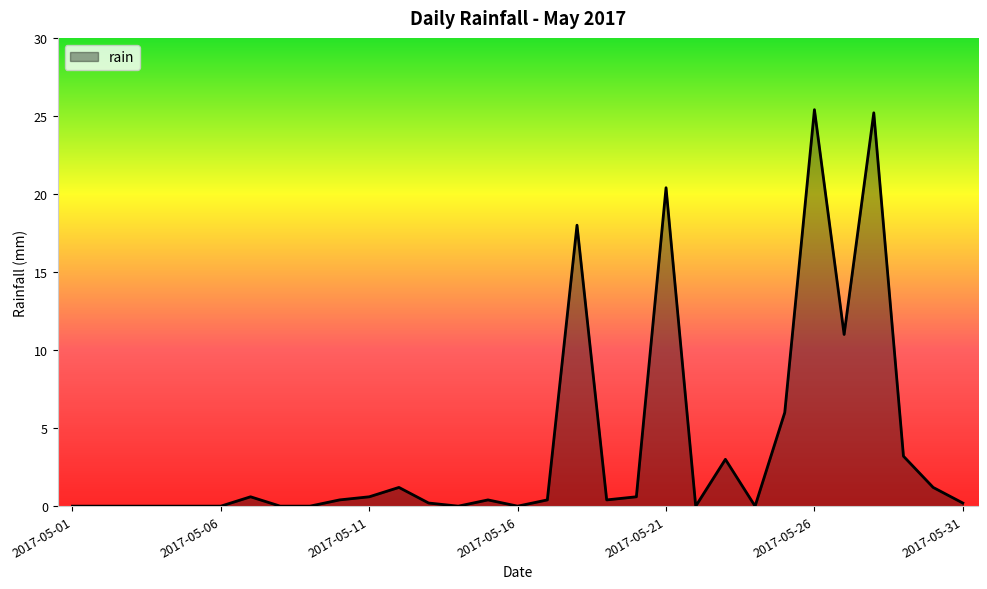

Reading left to right, what are all the values shown in this chart?

0.0	0.0	0.0	0.0	0.0	0.0	0.6	0.0	0.0	0.4	0.6	1.2	0.2	0.0	0.4	0.0	0.4	18.0	0.4	0.6	20.4	0.0	3.0	0.0	6.0	25.4	11.0	25.2	3.2	1.2	0.2